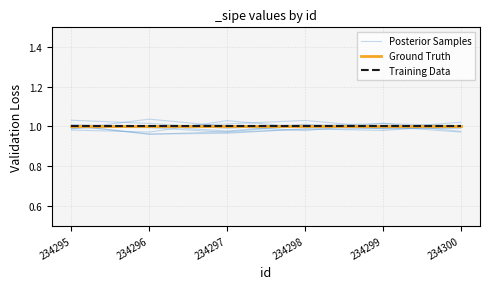

True or false: Training Data and Posterior Samples intersect in this chart.

True